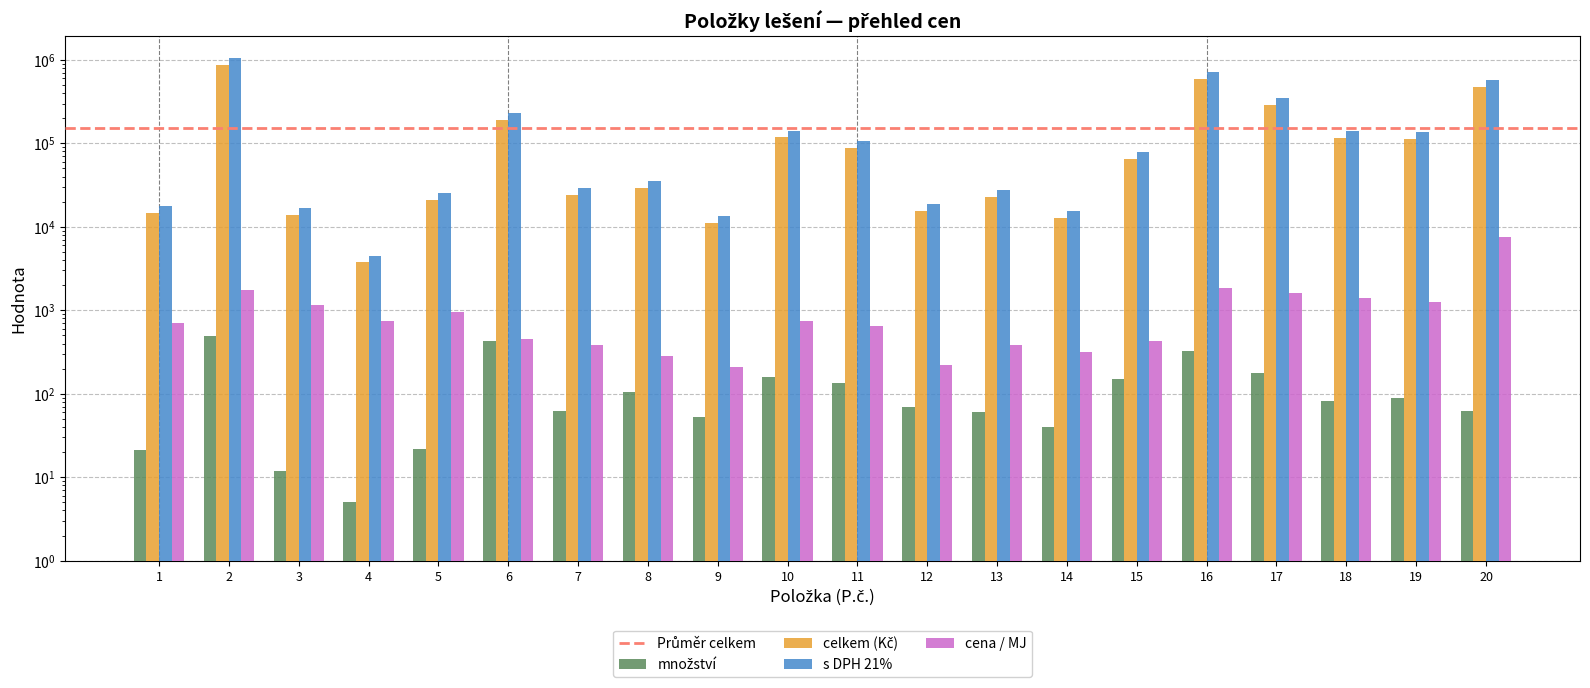

What is the average value of the cena / MJ series?

1157.7